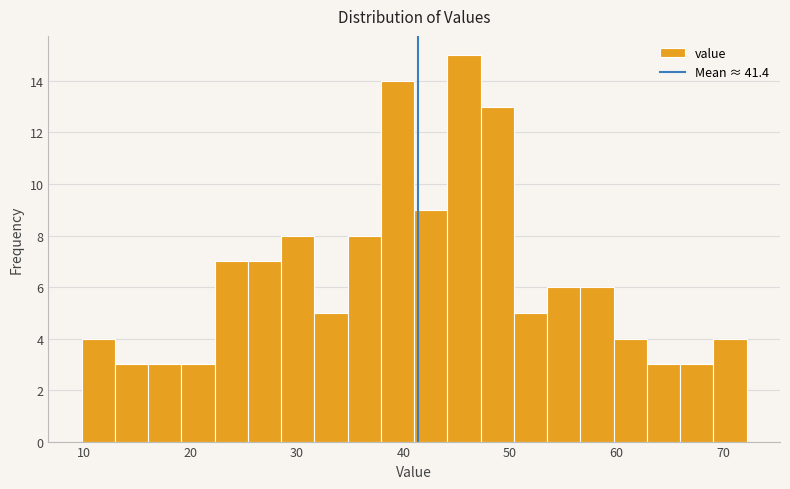

Read against the x-axis, roughly where is the centre of the tallest bar?

46